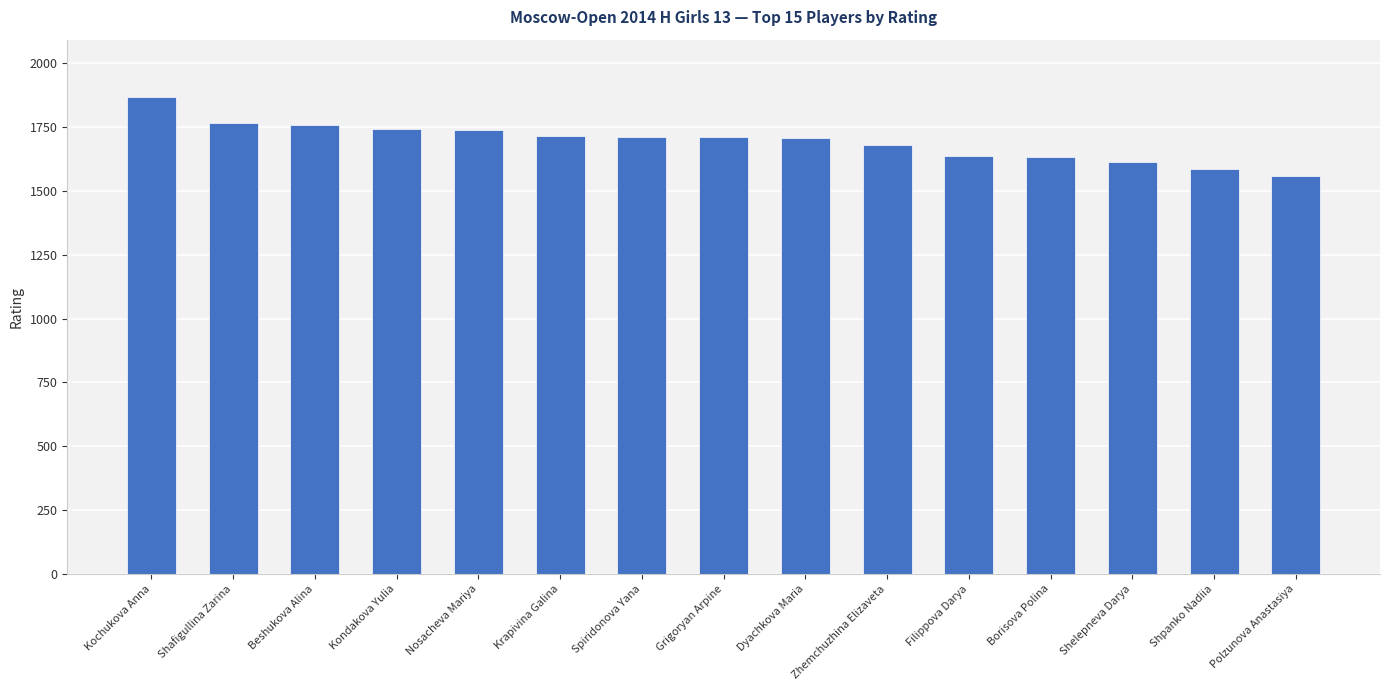

Approximately how many times larger is the value at Nosacheva Mariya compared to Shpanko Nadiia?

1.1